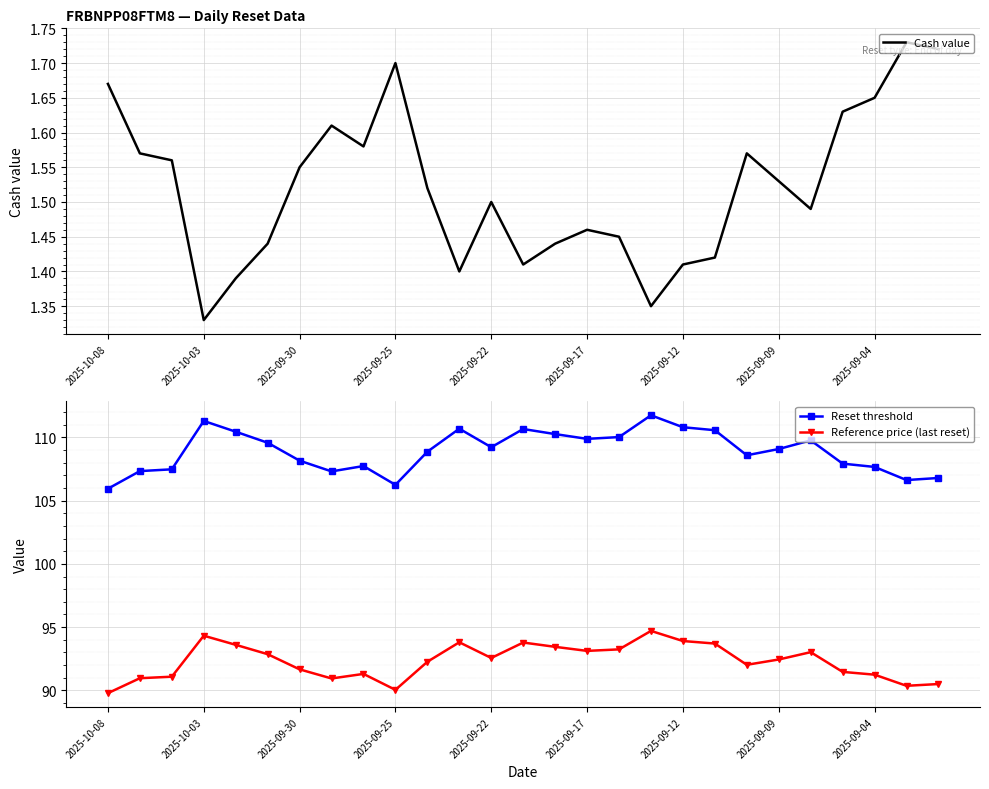

Which series has the largest total across all categories?

Reset threshold